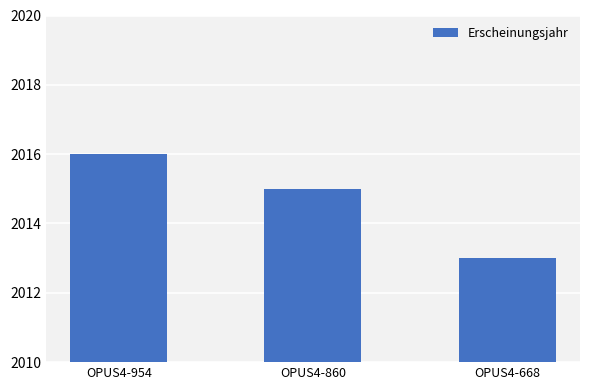

What value does the data have at OPUS4-954?

2016